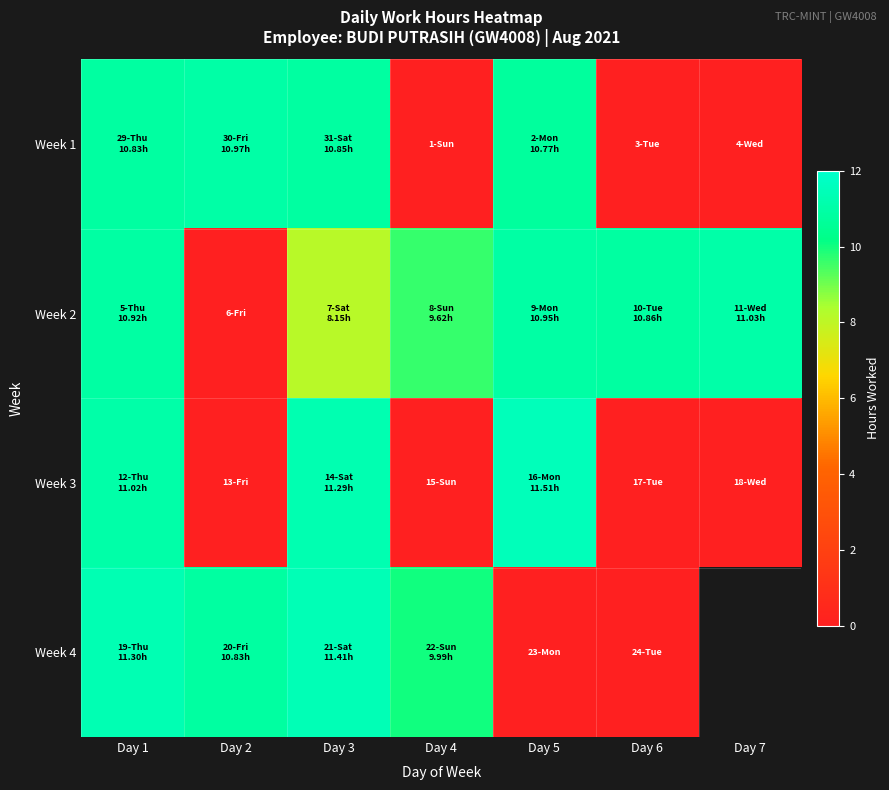

What is the difference between the Week 3 values at Day 7 and Day 3?

11.3